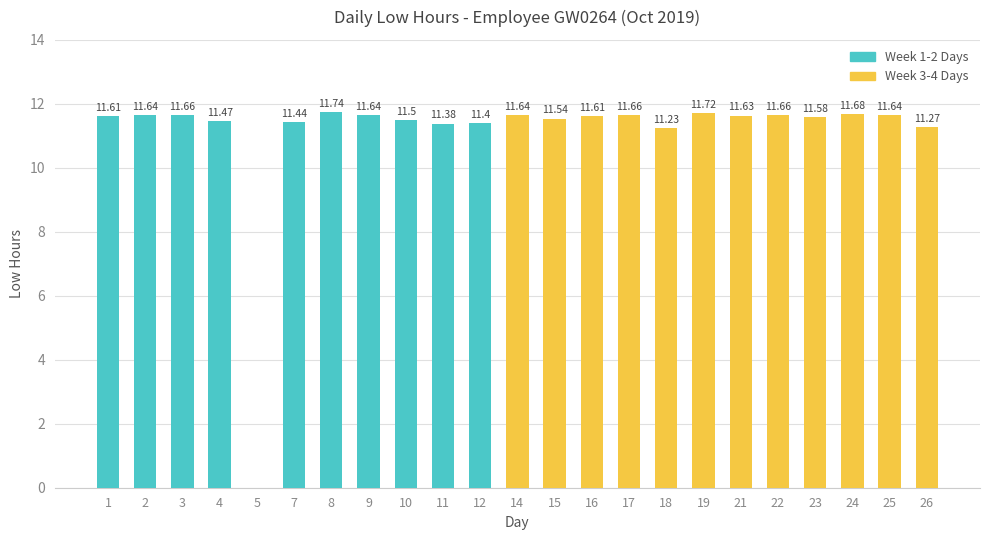

The value at 12 is 11.4. True or false?

True